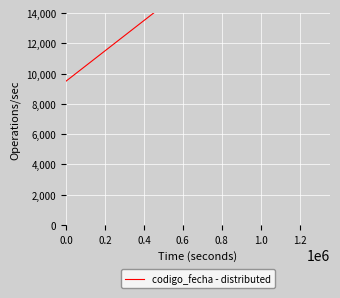

Read the value at 0.6.

22412.2